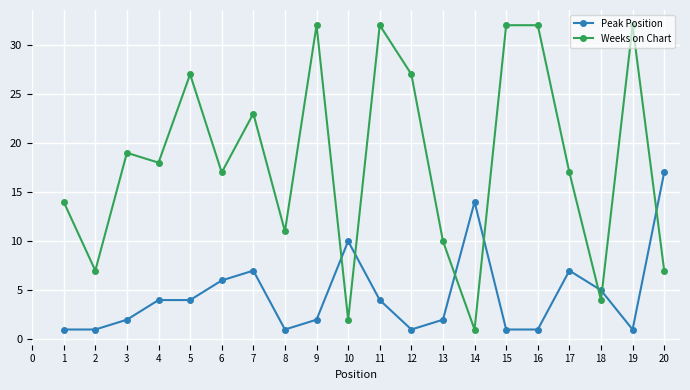

True or false: Peak Position has more than 1 interior local peaks.

True